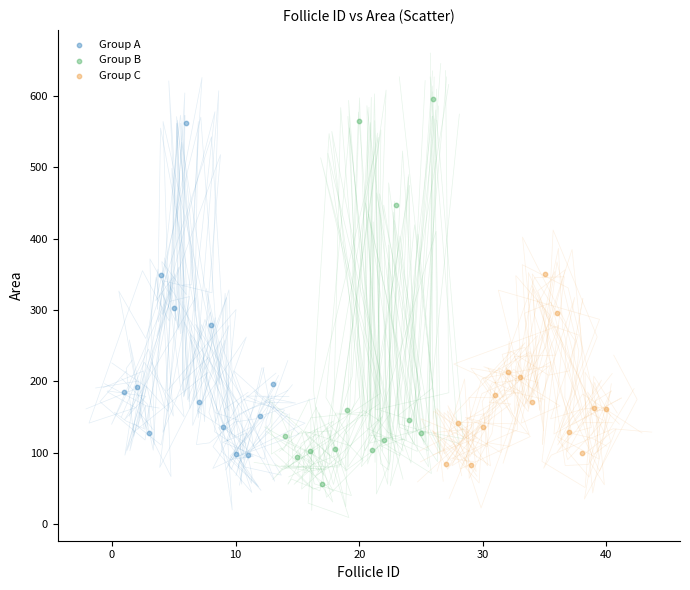

Which series reaches the maximum Y coordinate?

Group B